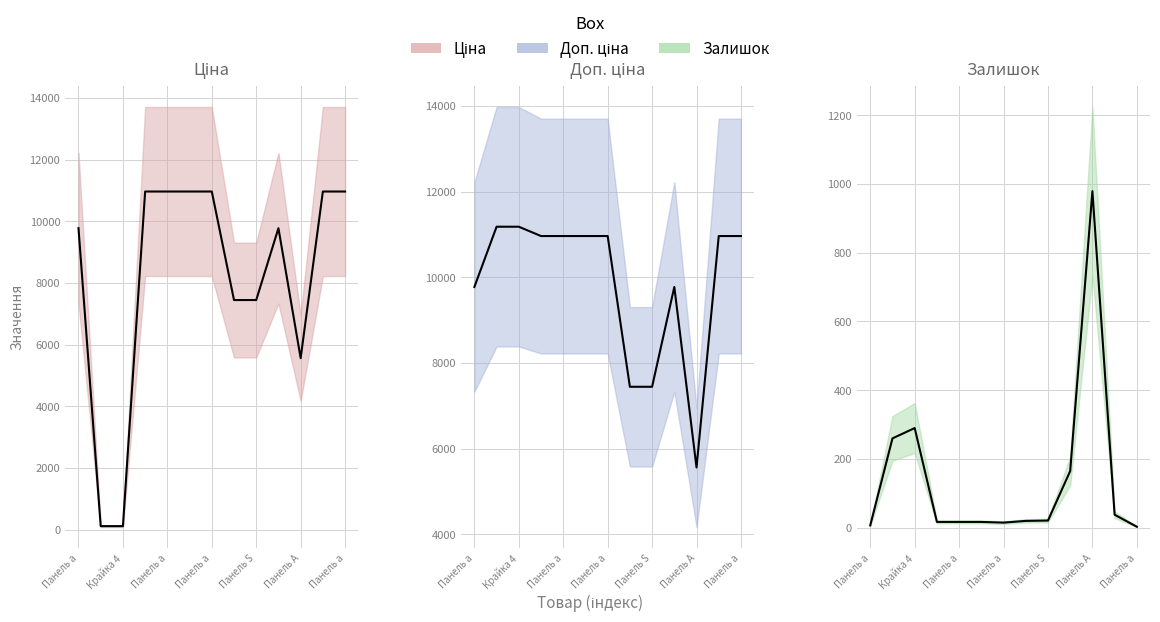

What are all the series names shown in the legend?

Ціна (mean), Доп. ціна (mean), Залишок (mean)